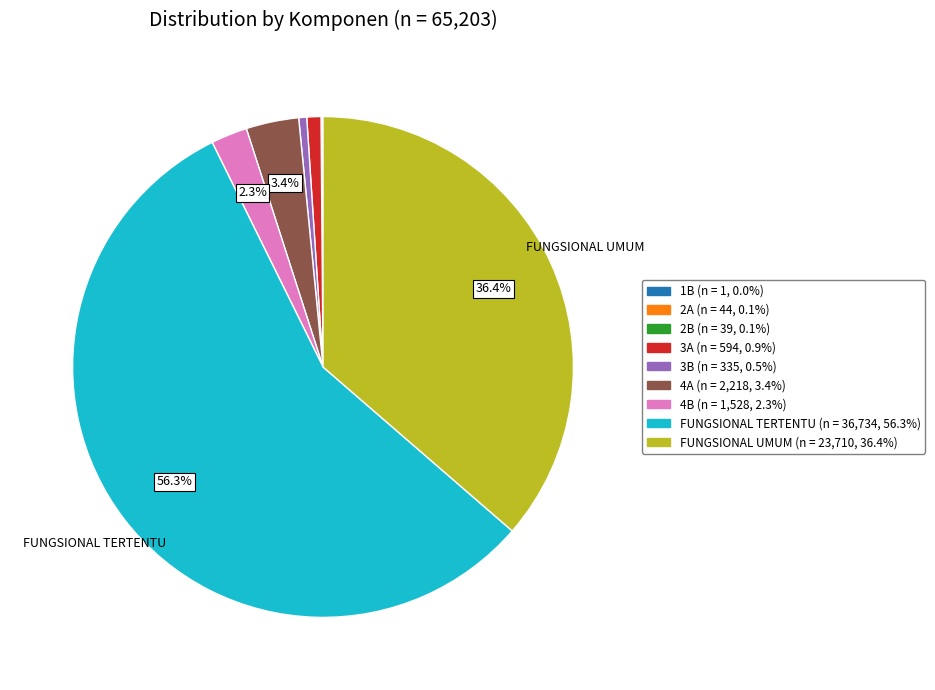

To the nearest percent, what is the average slice percentage?

11%